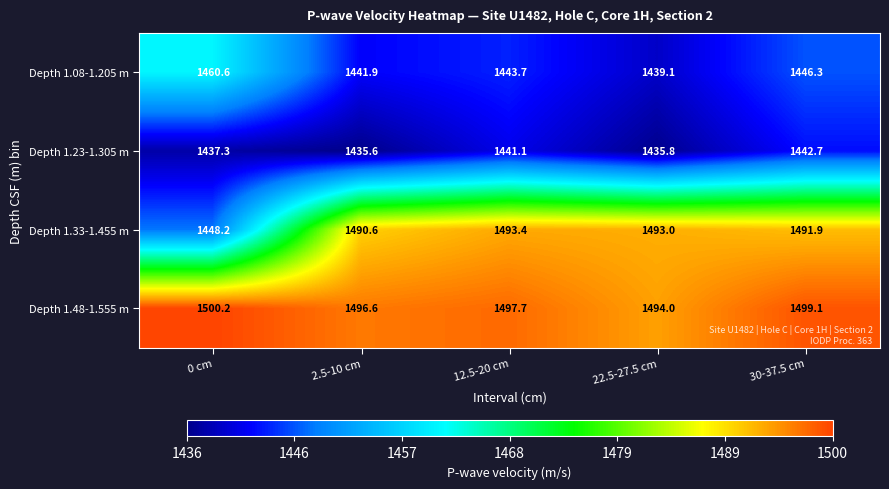

What is the difference between the Depth 1.08-1.205 m values at 0 cm and 12.5-20 cm?

16.9